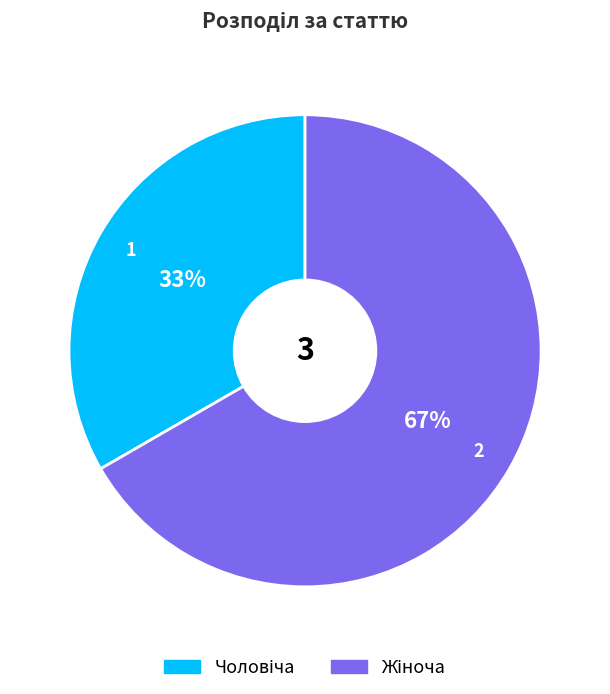

Is there any slice that represents more than half of the pie?

Yes